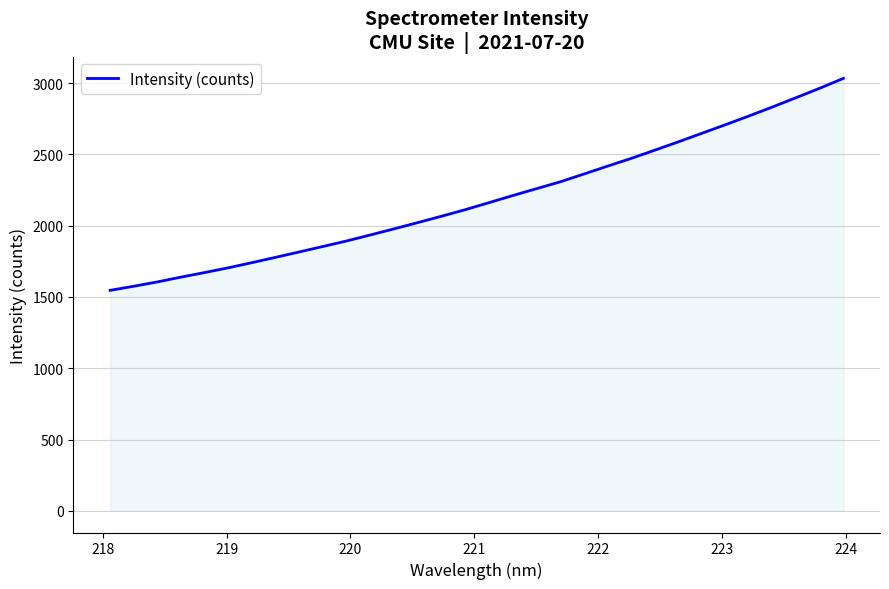

What is the maximum value shown in the chart?

3033.2